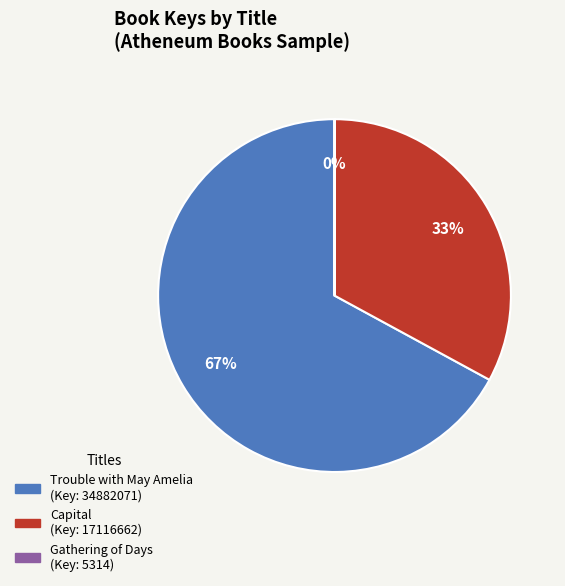

Does any single category account for the majority?

Yes